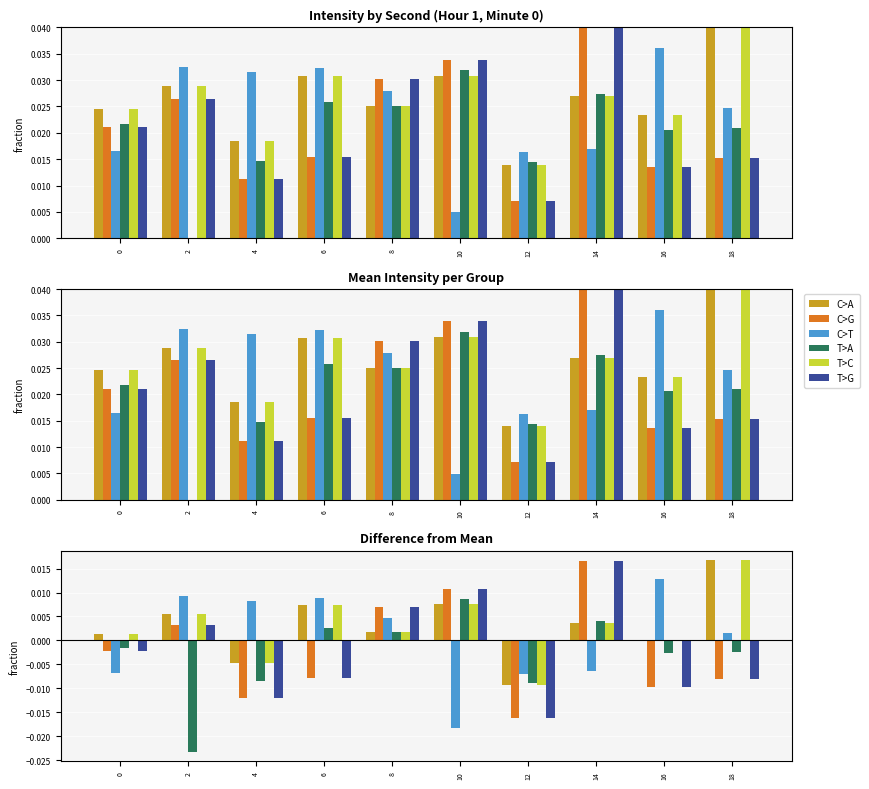

List the series in order of their peak value, lowest first.

T>A, C>T, C>G, T>G, C>A, T>C